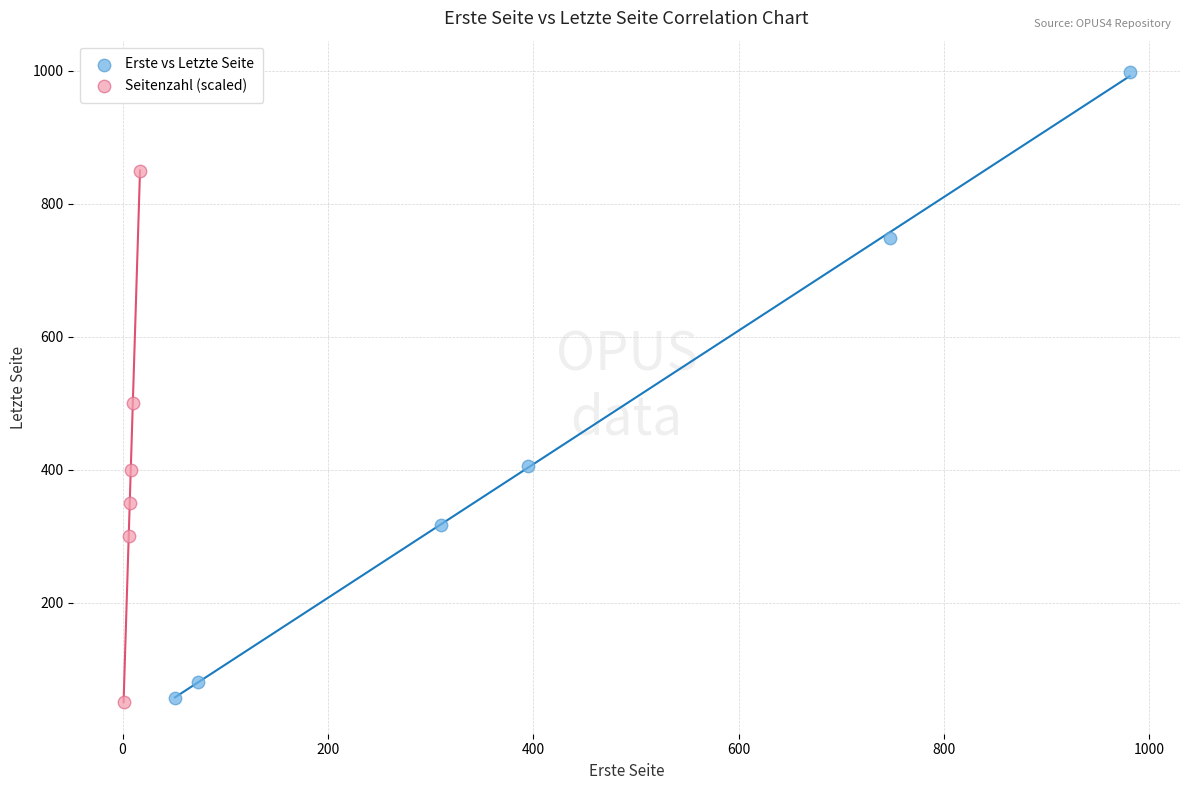

Which series reaches the maximum Y coordinate?

Erste vs Letzte Seite